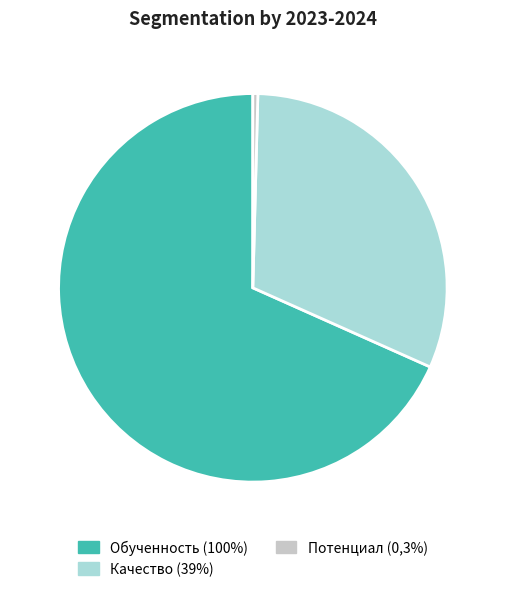

Is the sum of Обученность (100%) and Потенциал (0,3%) greater than half?

Yes